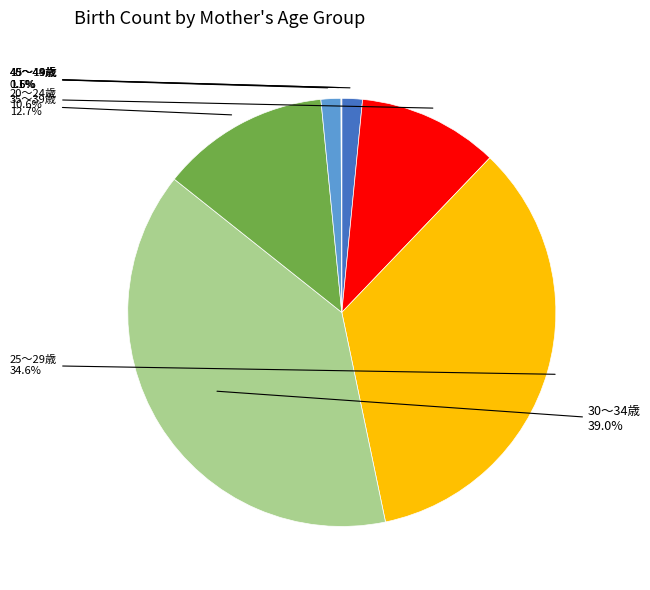

Is 40～44歳 the majority of the pie?

No